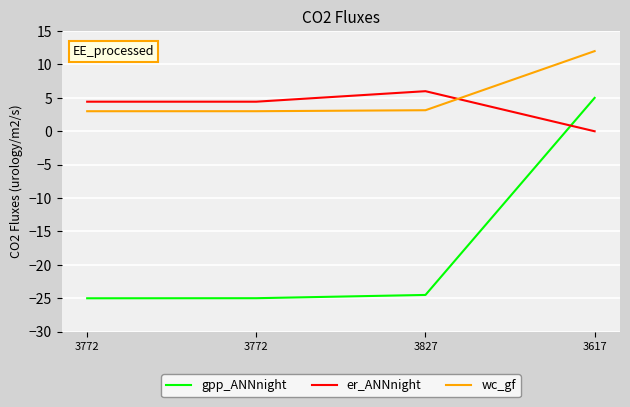

What are all the series names shown in the legend?

gpp_ANNnight, er_ANNnight, wc_gf